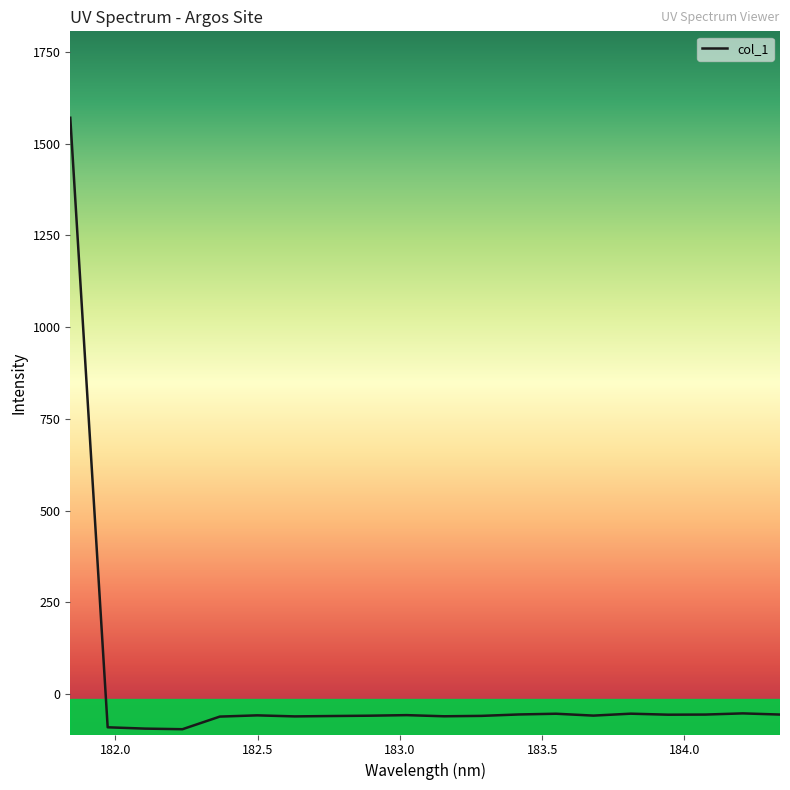

How many values are below -58?

11